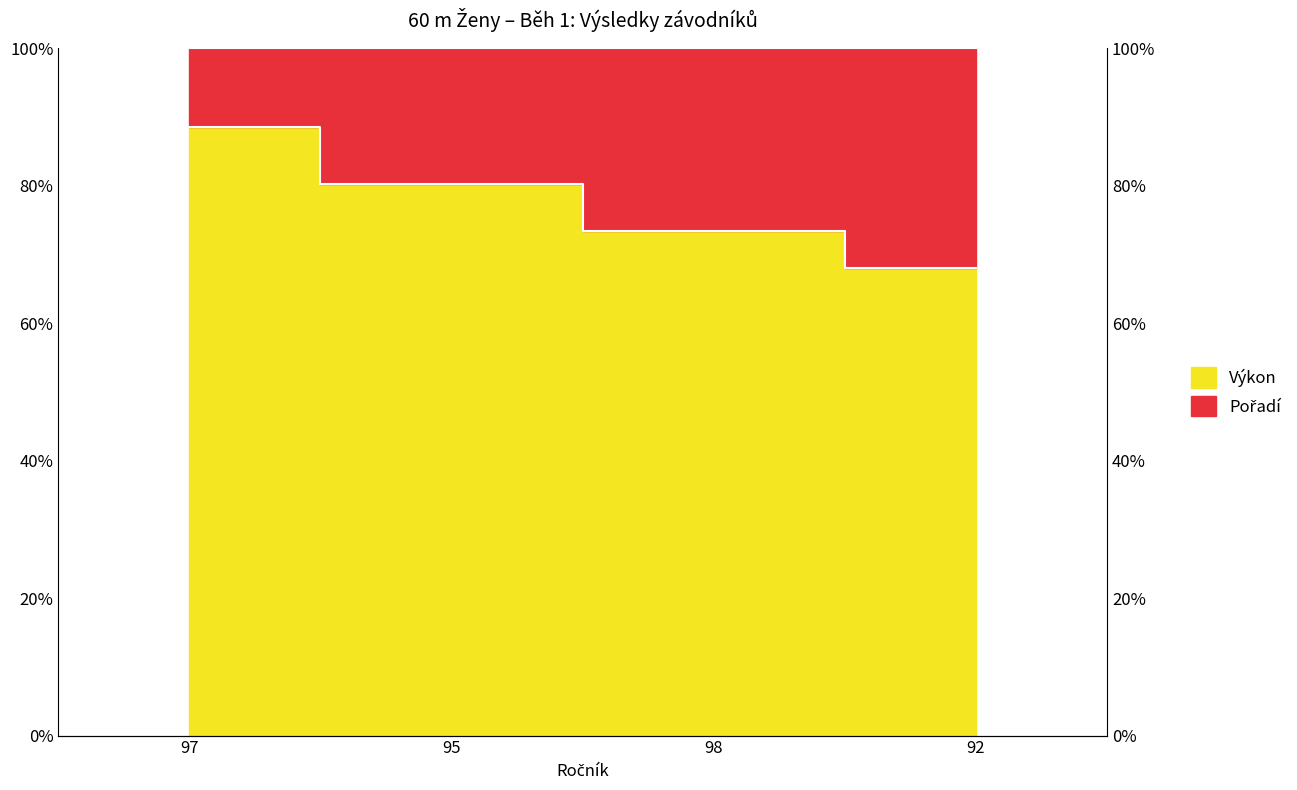

What is the maximum value shown in the chart?

88.5